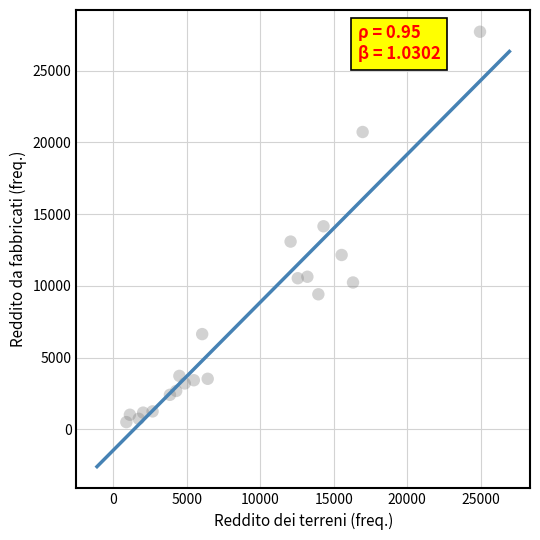

What is the range of X values (max minus min)?

24085